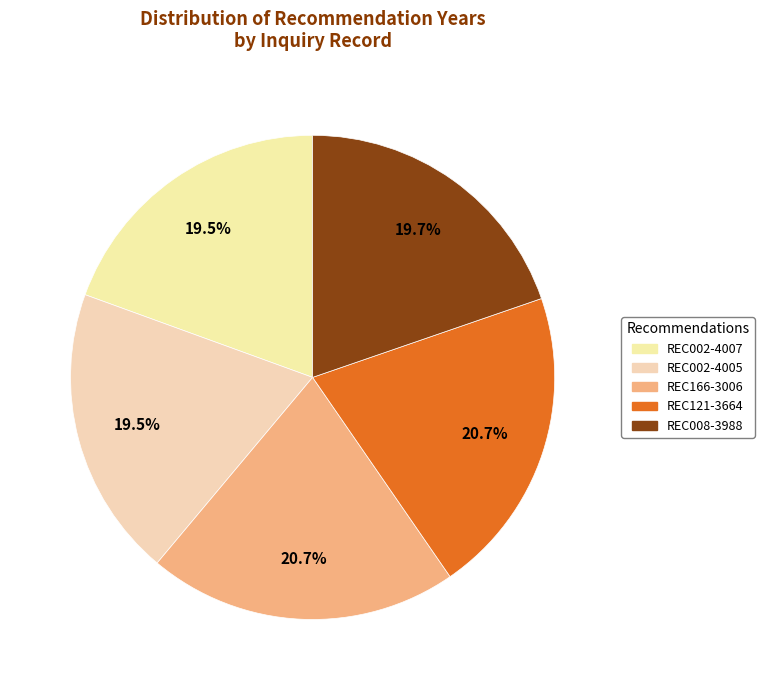

Which slice is the smallest?

REC002-4007